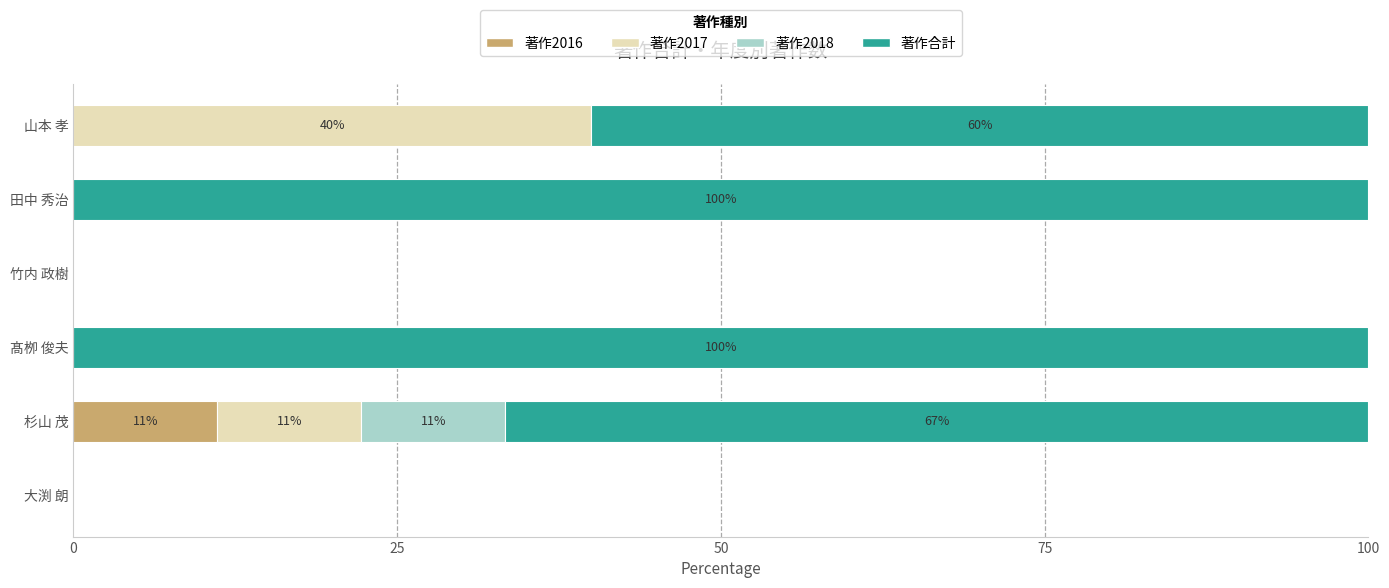

What is the total value across all series at 田中 秀治?

100.0